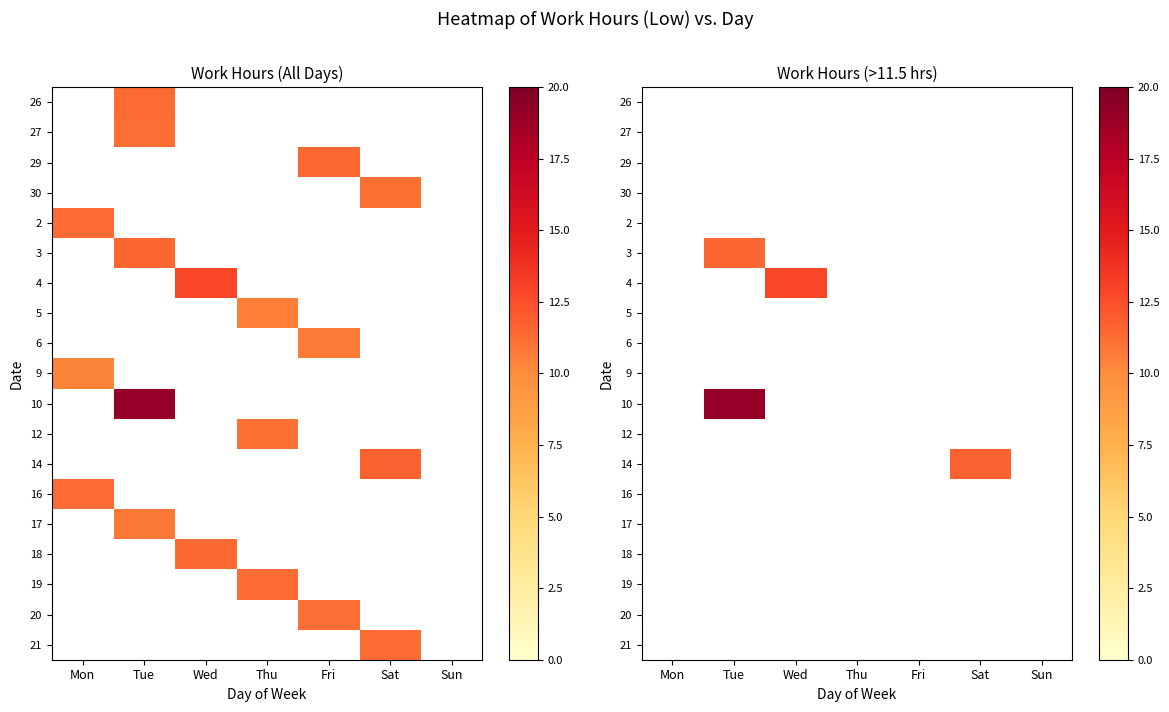

Which category has the lowest value in the 9 series?

Mon